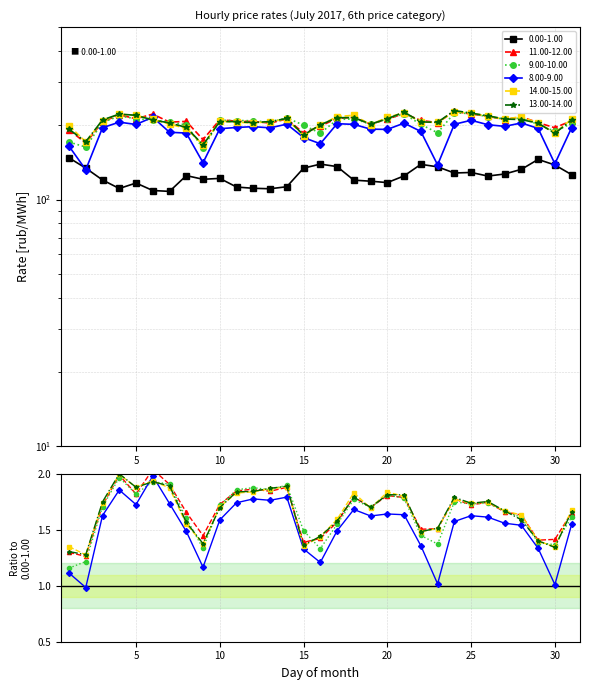

What is the difference between the highest and lowest values at 11?

96.7